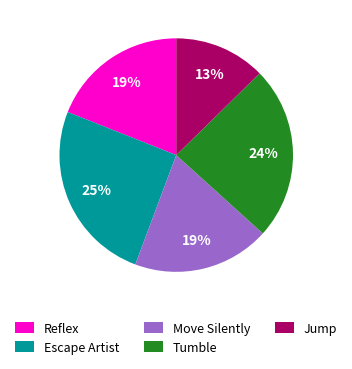

To the nearest percent, what is the average slice percentage?

20%